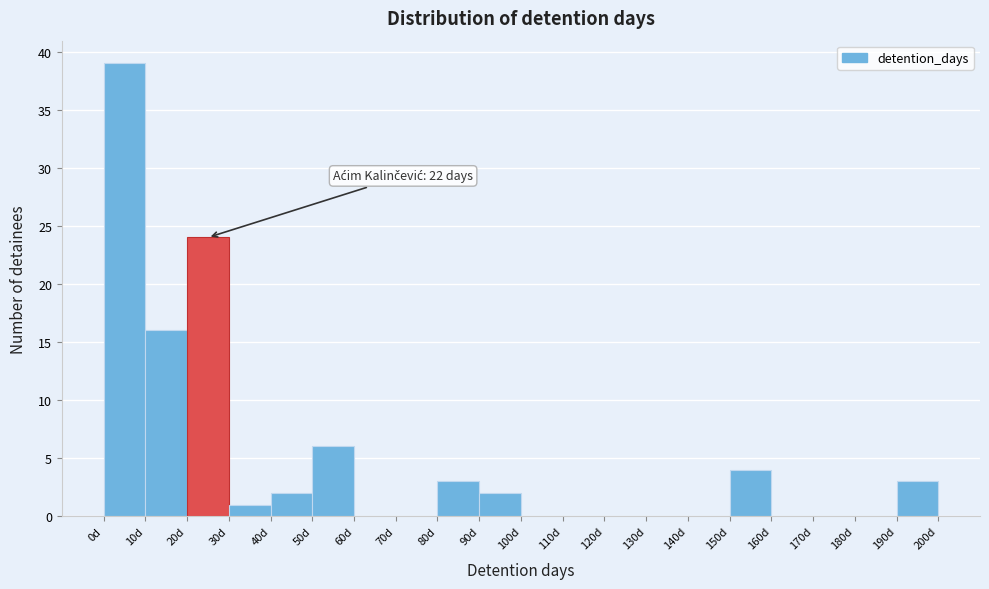

Over which range of the x-axis is the bar tallest?

0 to 10